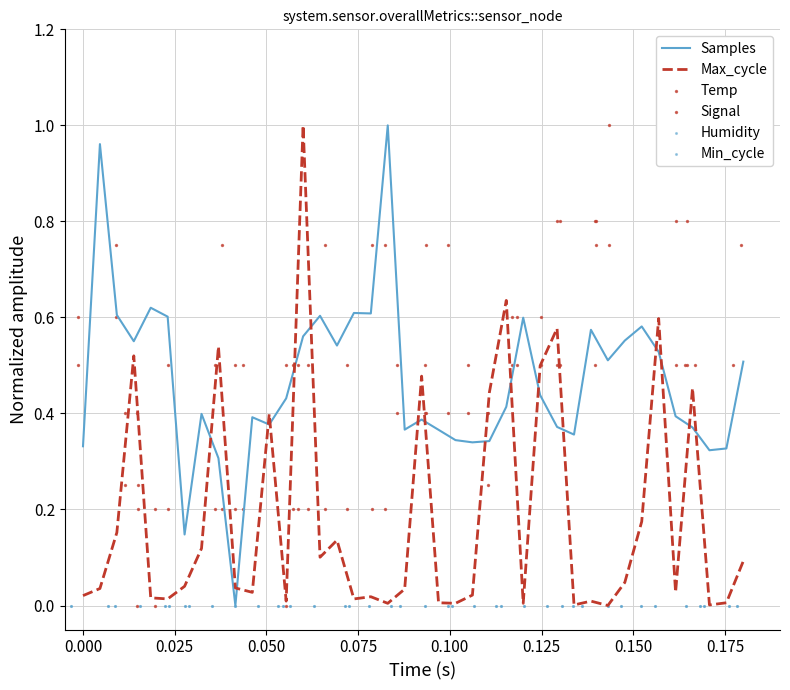

Which series has the largest Y range (max minus min)?

Samples